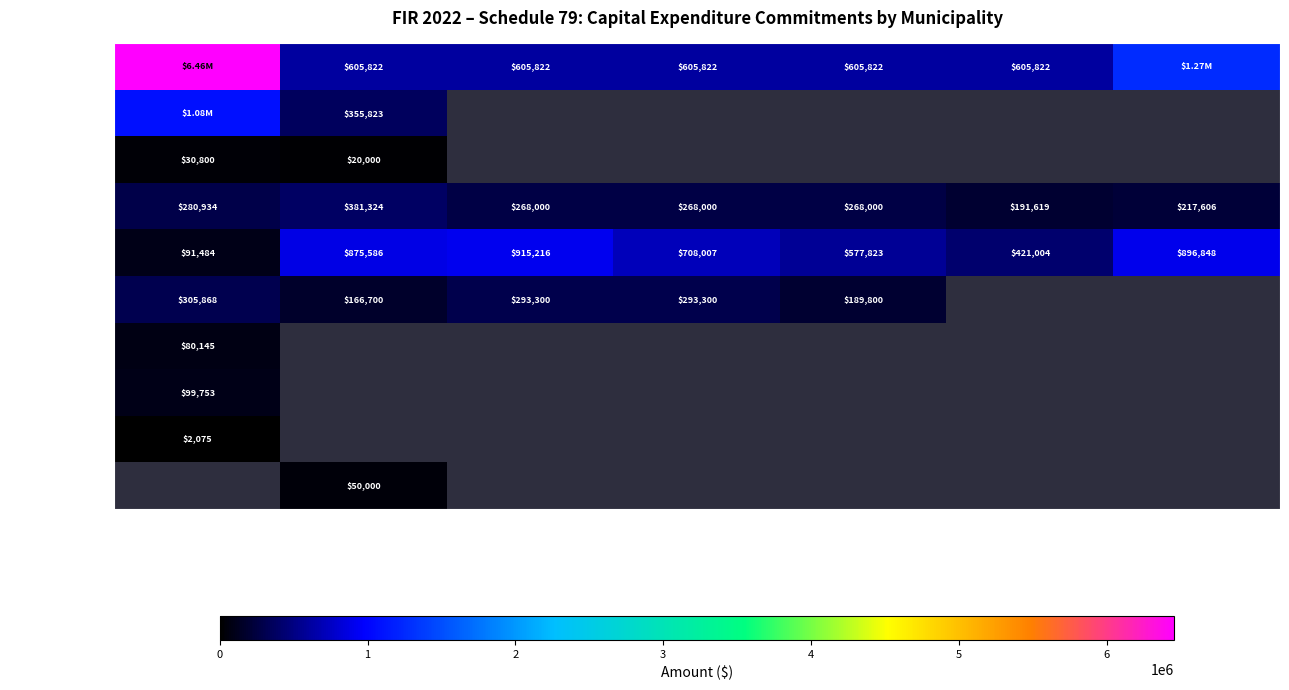

What is the sum of all Brantford C values?

1875483